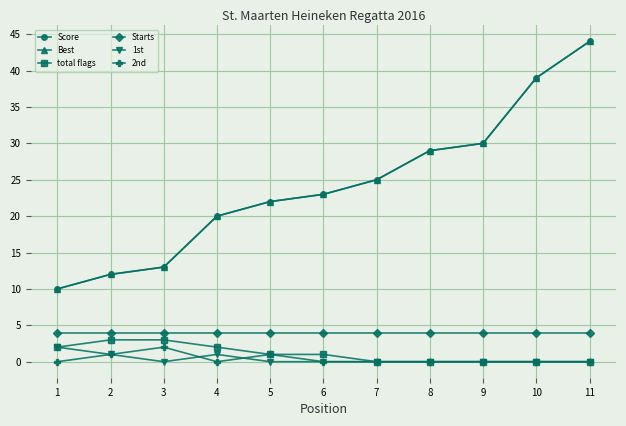

True or false: 1st has more than 2 points higher than both neighbors.

False